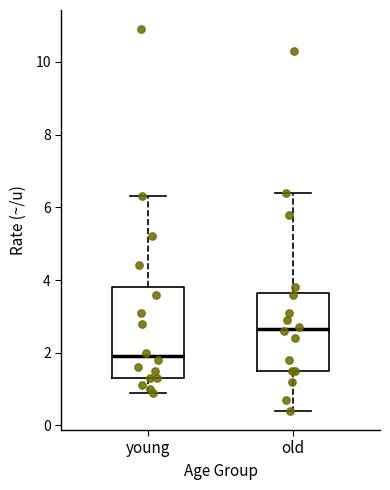

Reading left to right, transcribe this box plot: for each box, give where its median line is, the range the box spans, and where its two whiskers end, as read against the y-axis. The values are not printed on the chart, so give them approximately, as read against the axis.

young: median 2.0, box 1.4 to 3.8, whiskers 1.0 to 6.4
old: median 2.6, box 1.6 to 3.6, whiskers 0.4 to 6.4